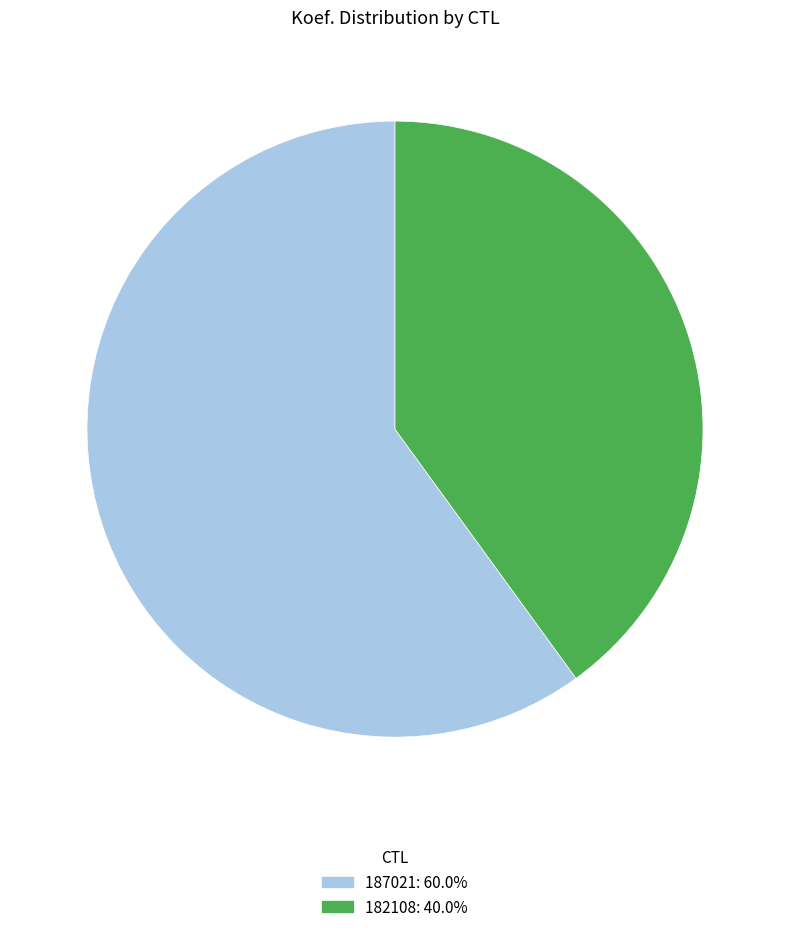

Rank the categories by value from highest to lowest.

187021, 182108